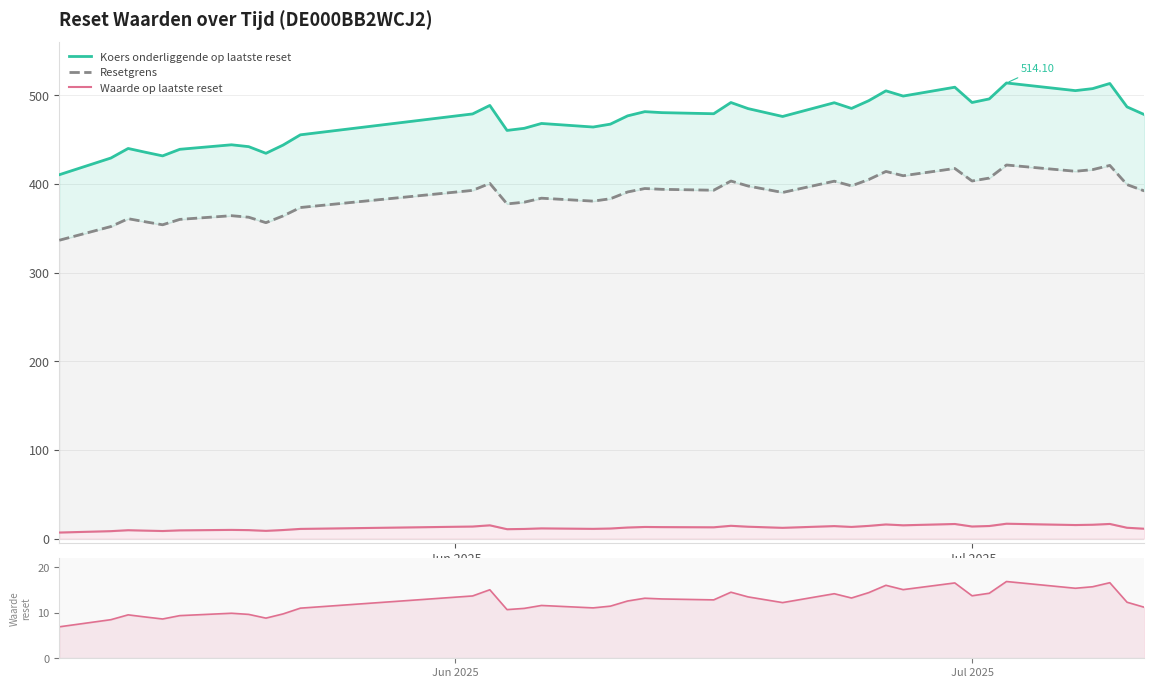

True or false: Koers onderliggende op laatste reset and Waarde op laatste reset intersect in this chart.

False